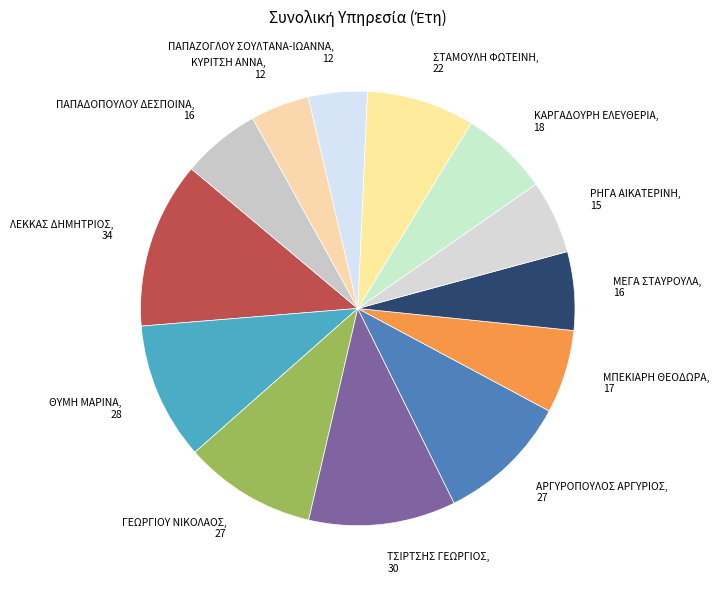

Is the sum of ΜΕΓΑ ΣΤΑΥΡΟΥΛΑ, 16 and ΜΠΕΚΙΑΡΗ ΘΕΟΔΩΡΑ, 17 greater than half?

No